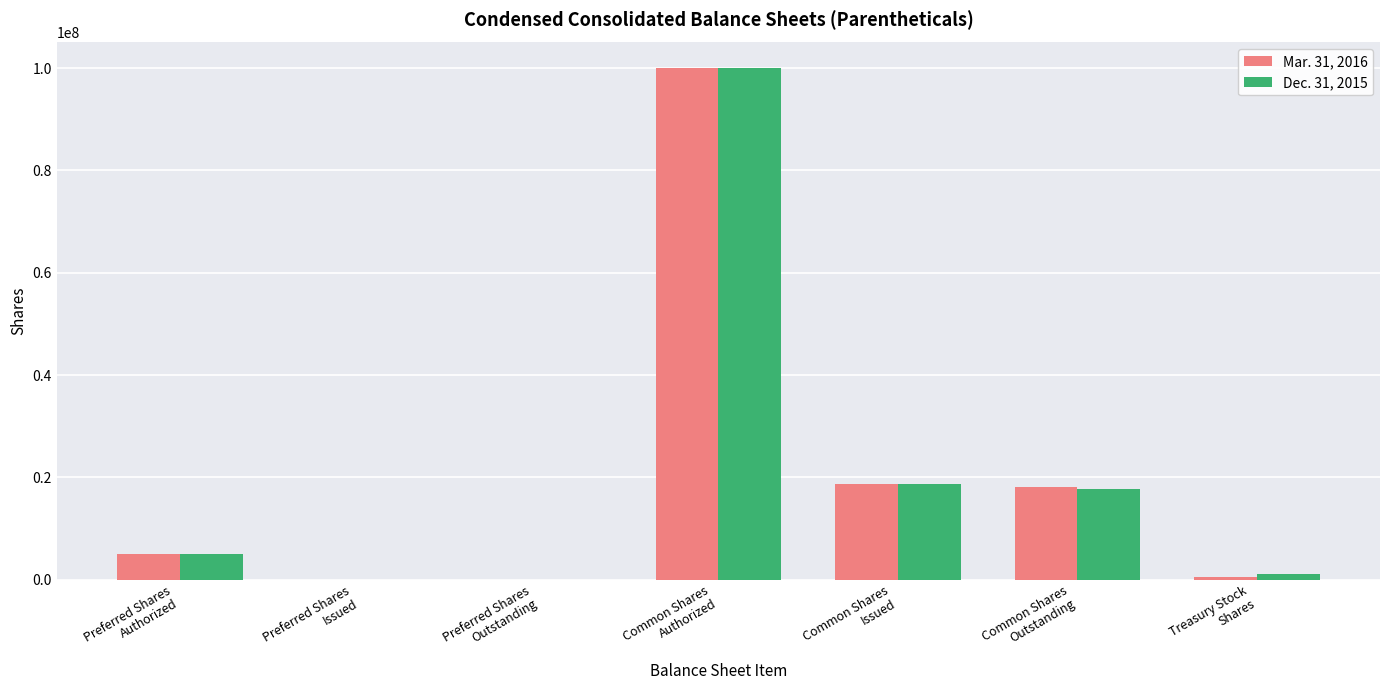

What are all the series names shown in the legend?

Mar. 31, 2016, Dec. 31, 2015